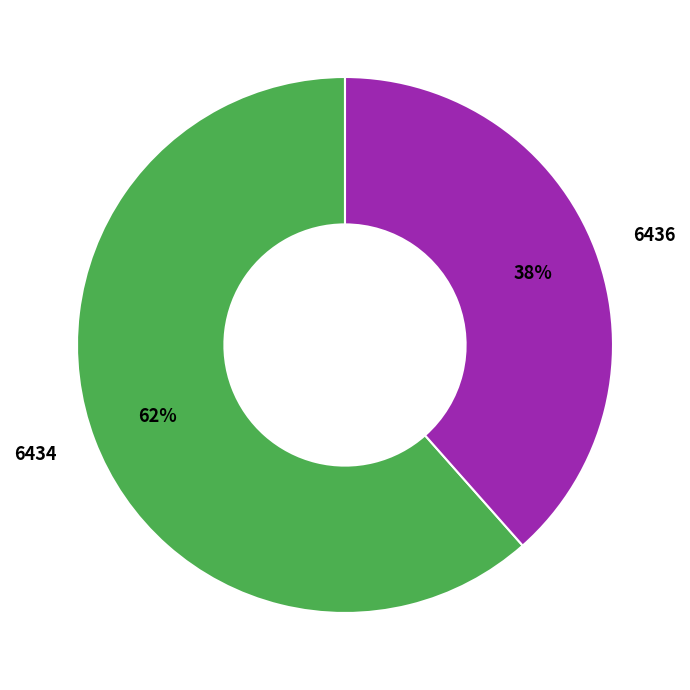

What is the majority slice?

6434